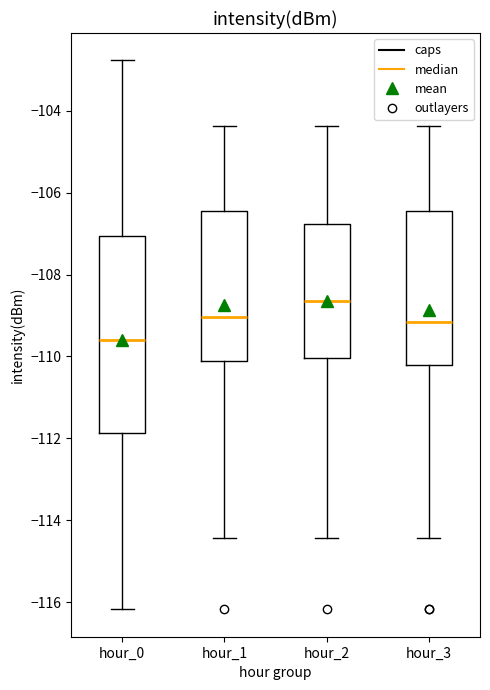

Reading left to right, read every box against the y-axis: the position of its median line, the range the box covers, and the ends of its whiskers. The values are not printed on the chart, so give them approximately, as read against the axis.

hour_0: median -109.6, box -111.8 to -107.0, whiskers -116.2 to -102.8
hour_1: median -109.0, box -110.2 to -106.4, whiskers -114.4 to -104.4
hour_2: median -108.6, box -110.0 to -106.8, whiskers -114.4 to -104.4
hour_3: median -109.2, box -110.2 to -106.4, whiskers -114.4 to -104.4